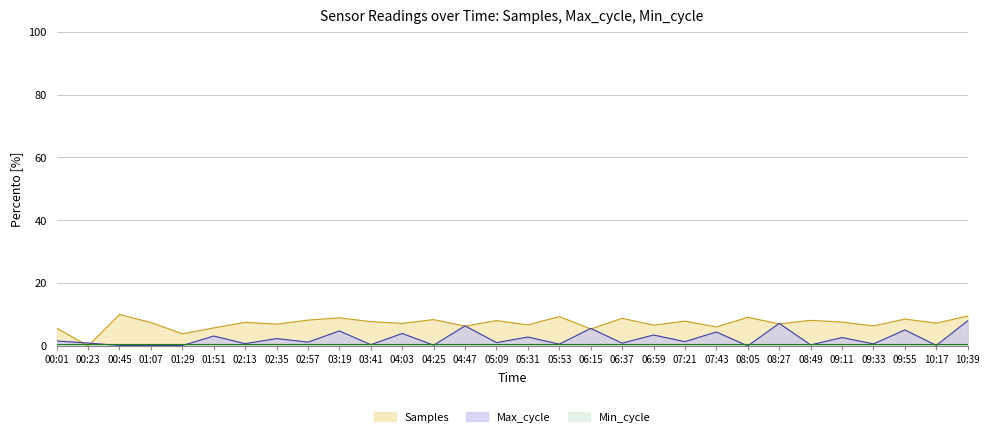

What is the greatest value displayed?

10.0